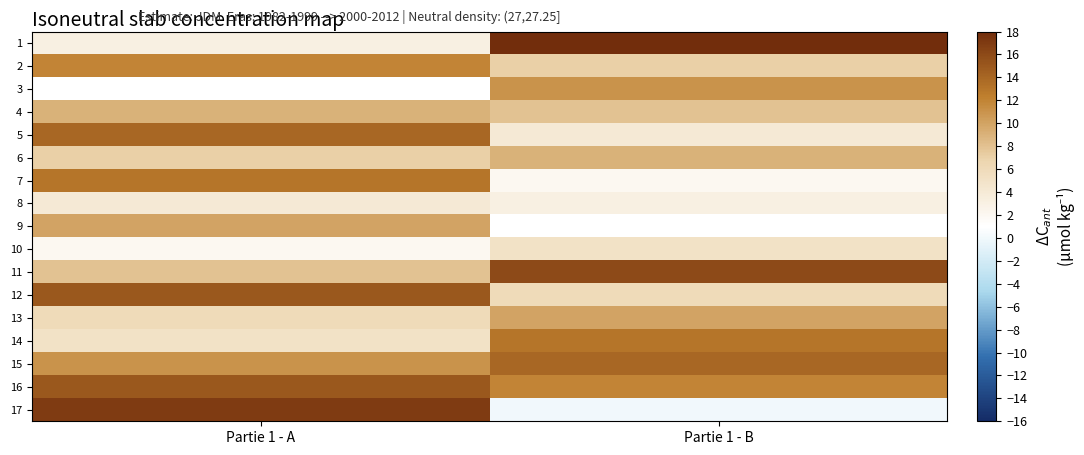

Reading right to left, transcribe all the data shown in this chart.

1: Partie 1 - B=18	Partie 1 - A=3
2: Partie 1 - B=7	Partie 1 - A=12
3: Partie 1 - B=11	Partie 1 - A=1
4: Partie 1 - B=8	Partie 1 - A=9
5: Partie 1 - B=4	Partie 1 - A=14
6: Partie 1 - B=9	Partie 1 - A=7
7: Partie 1 - B=2	Partie 1 - A=13
8: Partie 1 - B=3	Partie 1 - A=4
9: Partie 1 - B=1	Partie 1 - A=10
10: Partie 1 - B=5	Partie 1 - A=2
11: Partie 1 - B=16	Partie 1 - A=8
12: Partie 1 - B=6	Partie 1 - A=15
13: Partie 1 - B=10	Partie 1 - A=6
14: Partie 1 - B=13	Partie 1 - A=5
15: Partie 1 - B=14	Partie 1 - A=11
16: Partie 1 - B=12	Partie 1 - A=15
17: Partie 1 - B=0	Partie 1 - A=17